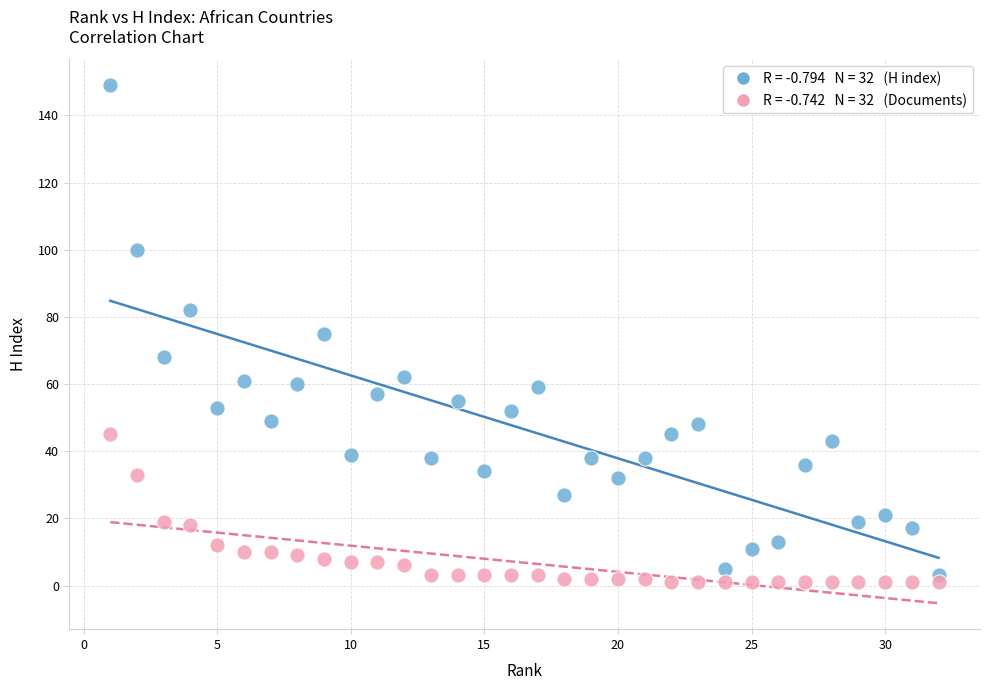

Across all data points, what is the range of Y values (max minus min)?

148